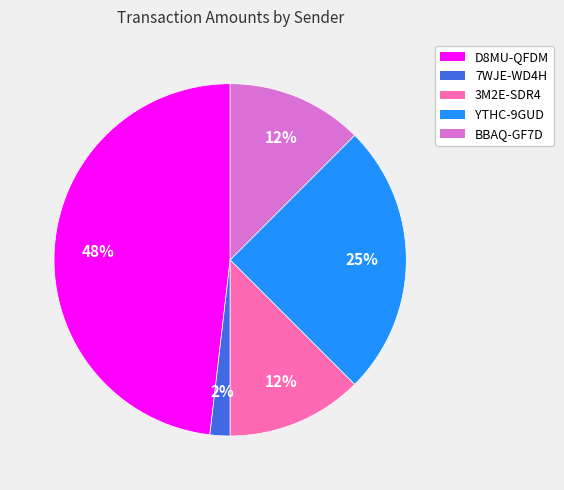

How many slices are in this pie chart?

5